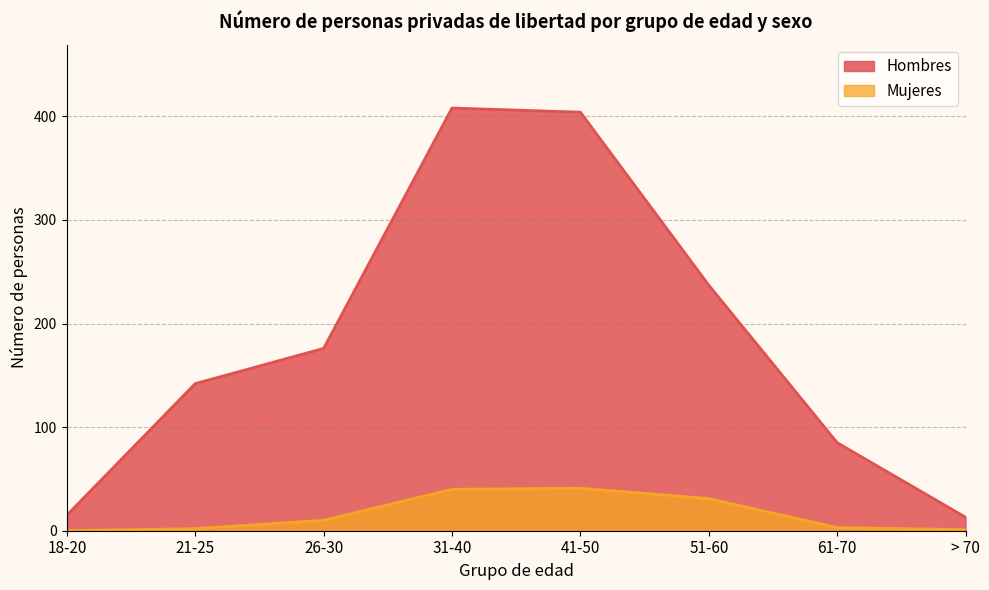

Where is Hombres nearest to the value 210?

51-60